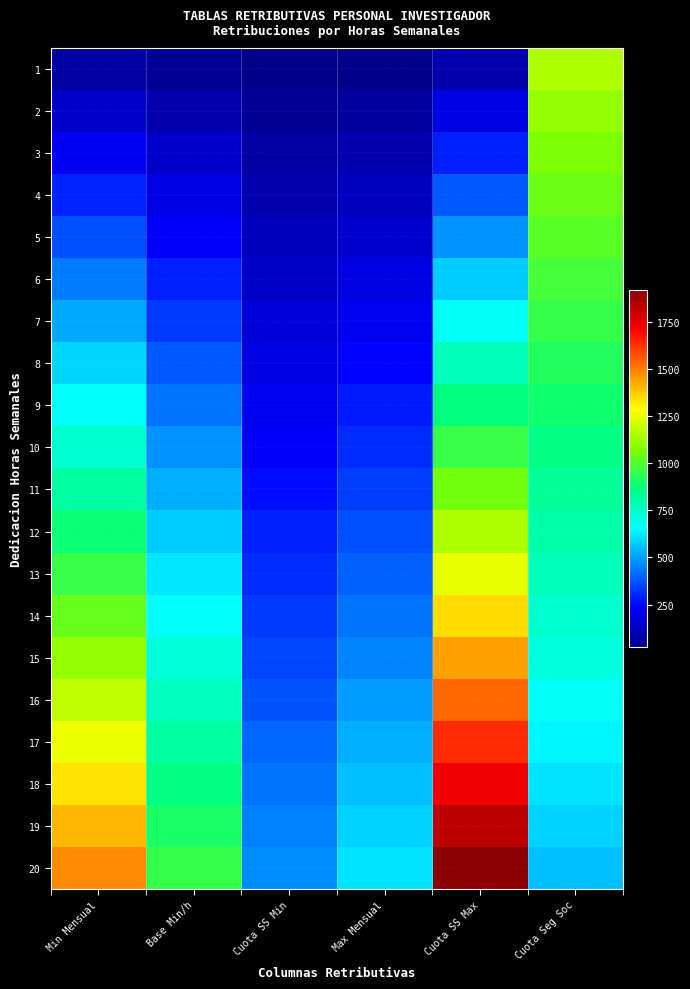

Reading right to left, what are all the values shown in this chart?

1: Cuota Seg Soc=1151.7	Cuota SS Max=96.0	Max Mensual=30.7	Cuota SS Min=23.6	Base Min/h=47.7	Min Mensual=73.9
2: Cuota Seg Soc=1105.6	Cuota SS Max=192.1	Max Mensual=61.4	Cuota SS Min=47.2	Base Min/h=95.4	Min Mensual=147.7
3: Cuota Seg Soc=1074.9	Cuota SS Max=288.1	Max Mensual=92.1	Cuota SS Min=70.9	Base Min/h=143.1	Min Mensual=221.6
4: Cuota Seg Soc=1044.2	Cuota SS Max=384.1	Max Mensual=122.8	Cuota SS Min=94.5	Base Min/h=190.8	Min Mensual=295.5
5: Cuota Seg Soc=1013.5	Cuota SS Max=480.2	Max Mensual=153.6	Cuota SS Min=118.1	Base Min/h=238.5	Min Mensual=369.4
6: Cuota Seg Soc=982.8	Cuota SS Max=576.2	Max Mensual=184.3	Cuota SS Min=141.7	Base Min/h=286.2	Min Mensual=443.2
7: Cuota Seg Soc=952.0	Cuota SS Max=672.2	Max Mensual=215.0	Cuota SS Min=165.4	Base Min/h=333.9	Min Mensual=517.1
8: Cuota Seg Soc=921.3	Cuota SS Max=768.3	Max Mensual=245.7	Cuota SS Min=189.0	Base Min/h=381.6	Min Mensual=591.0
9: Cuota Seg Soc=890.6	Cuota SS Max=864.3	Max Mensual=276.4	Cuota SS Min=212.6	Base Min/h=429.3	Min Mensual=664.8
10: Cuota Seg Soc=859.9	Cuota SS Max=960.3	Max Mensual=307.1	Cuota SS Min=236.2	Base Min/h=477.0	Min Mensual=738.7
11: Cuota Seg Soc=829.2	Cuota SS Max=1056.4	Max Mensual=337.8	Cuota SS Min=259.9	Base Min/h=524.7	Min Mensual=812.6
12: Cuota Seg Soc=798.5	Cuota SS Max=1152.4	Max Mensual=368.5	Cuota SS Min=283.5	Base Min/h=572.4	Min Mensual=886.5
13: Cuota Seg Soc=767.8	Cuota SS Max=1248.4	Max Mensual=399.2	Cuota SS Min=307.1	Base Min/h=620.1	Min Mensual=960.3
14: Cuota Seg Soc=737.1	Cuota SS Max=1344.5	Max Mensual=430.0	Cuota SS Min=330.7	Base Min/h=667.8	Min Mensual=1034.2
15: Cuota Seg Soc=706.4	Cuota SS Max=1440.5	Max Mensual=460.7	Cuota SS Min=354.4	Base Min/h=715.5	Min Mensual=1108.1
16: Cuota Seg Soc=675.6	Cuota SS Max=1536.5	Max Mensual=491.4	Cuota SS Min=378.0	Base Min/h=763.2	Min Mensual=1182.0
17: Cuota Seg Soc=644.9	Cuota SS Max=1632.6	Max Mensual=522.1	Cuota SS Min=401.6	Base Min/h=810.9	Min Mensual=1255.8
18: Cuota Seg Soc=614.2	Cuota SS Max=1728.6	Max Mensual=552.8	Cuota SS Min=425.2	Base Min/h=858.6	Min Mensual=1329.7
19: Cuota Seg Soc=583.5	Cuota SS Max=1824.6	Max Mensual=583.5	Cuota SS Min=448.9	Base Min/h=906.3	Min Mensual=1403.6
20: Cuota Seg Soc=552.8	Cuota SS Max=1920.7	Max Mensual=614.2	Cuota SS Min=472.5	Base Min/h=954.0	Min Mensual=1477.4